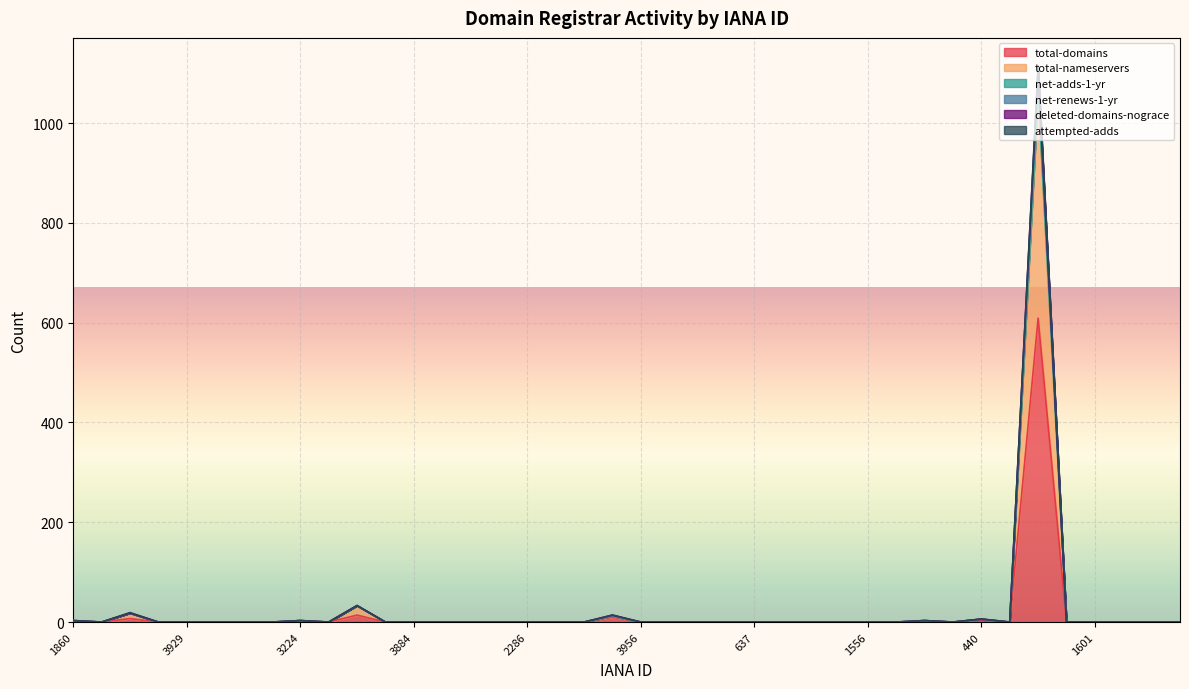

In attempted-adds, how many points are higher than both neighbors (excluding endpoints)?

7